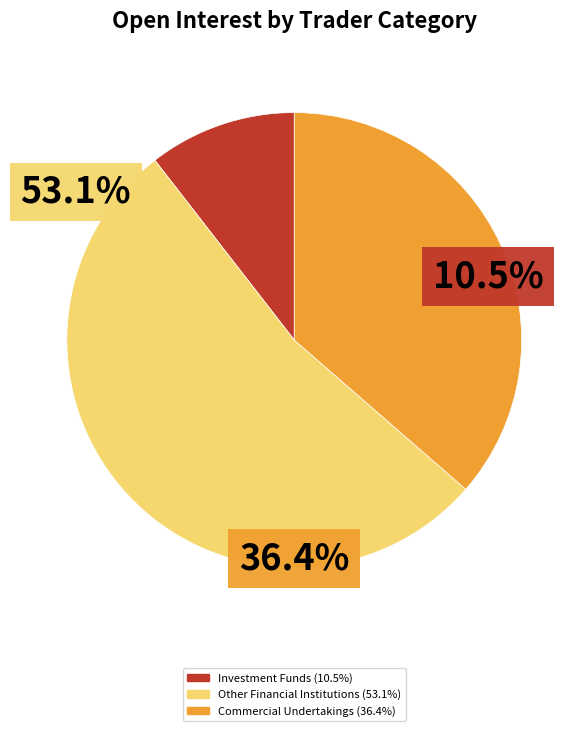

True or false: Investment Funds accounts for 10% of the total.

True